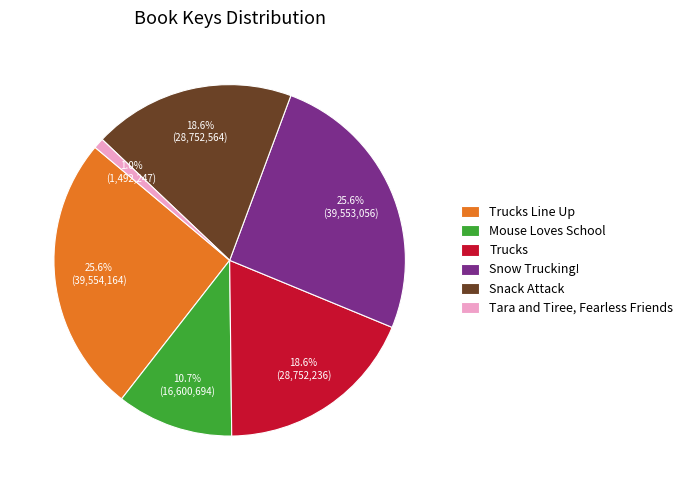

Is there a majority slice in this chart?

No